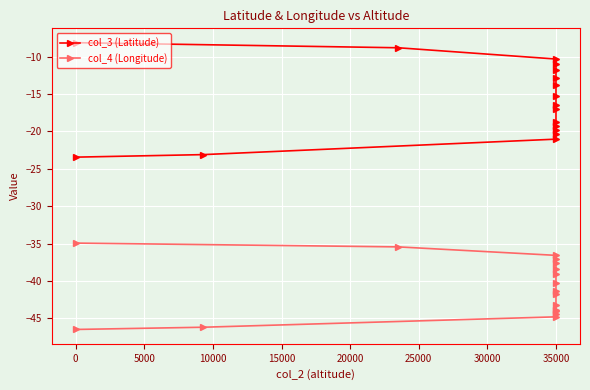

Which series has the largest total across all categories?

col_3 (Latitude)